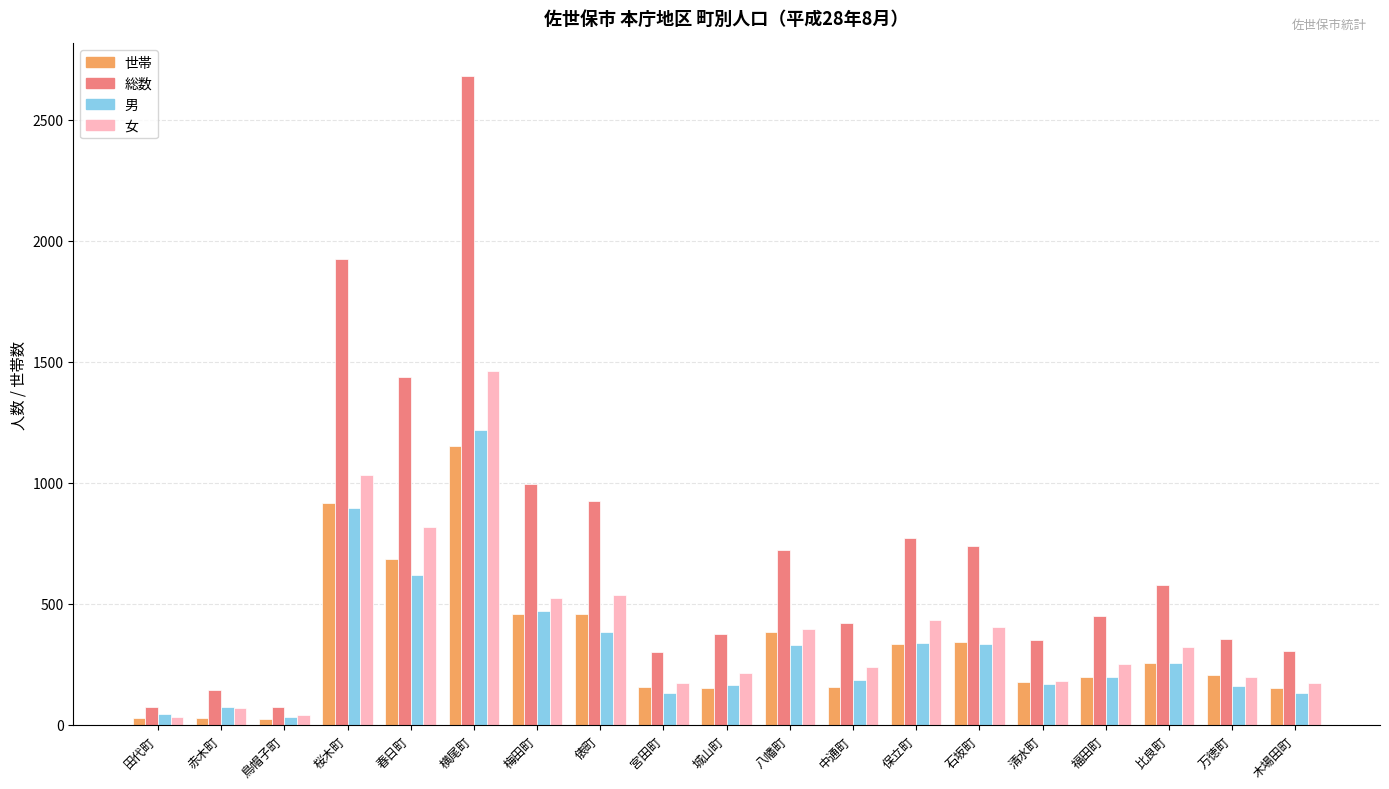

Which series changed the most between 田代町 and 城山町?

総数